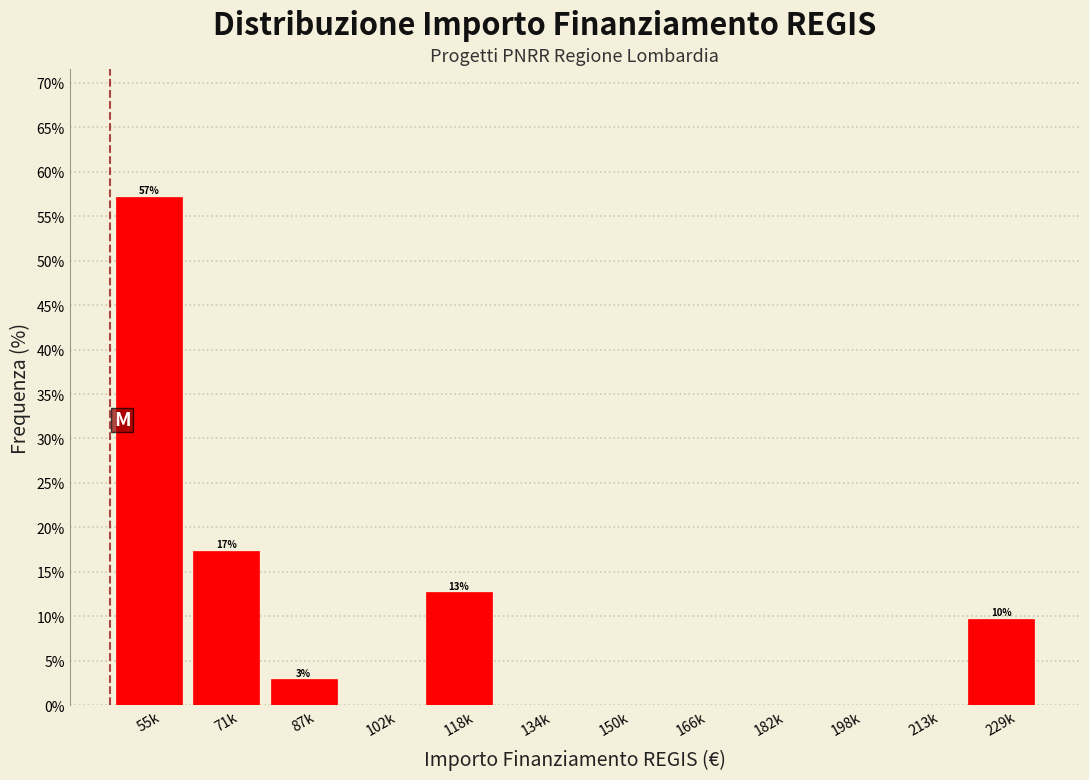

Reading left to right, extract all data points from this chart.

55k=57.2	71k=17.4	87k=3.0	102k=0.0	118k=12.7	134k=0.0	150k=0.0	166k=0.0	182k=0.0	198k=0.0	213k=0.0	229k=9.7